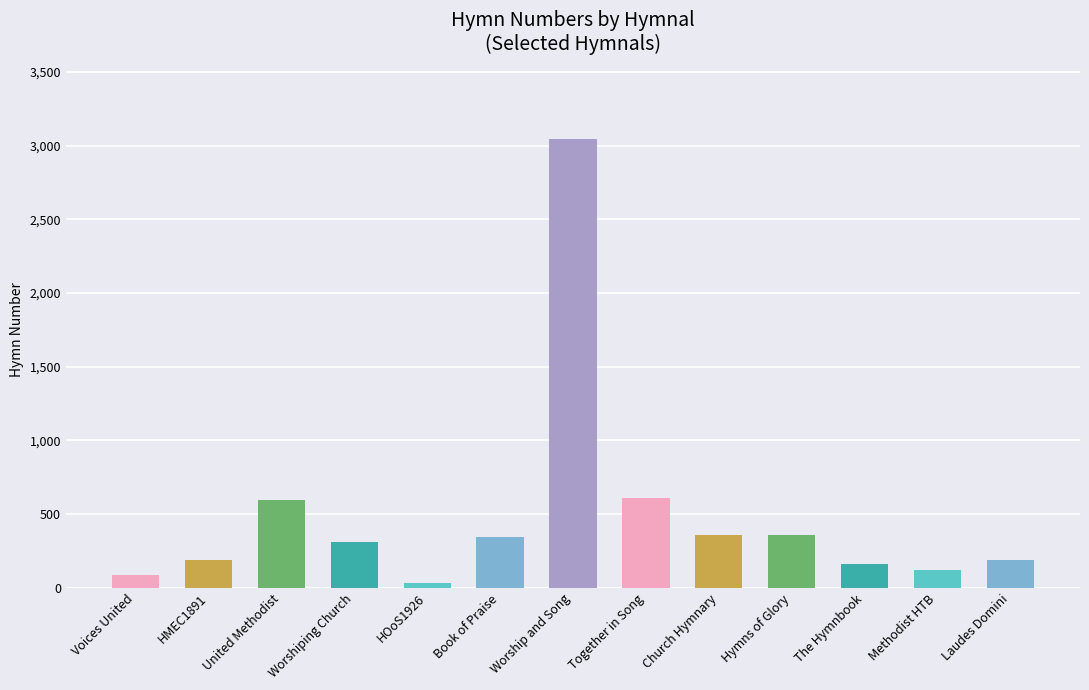

What is the change in value from Book of Praise to Together in Song?

+265